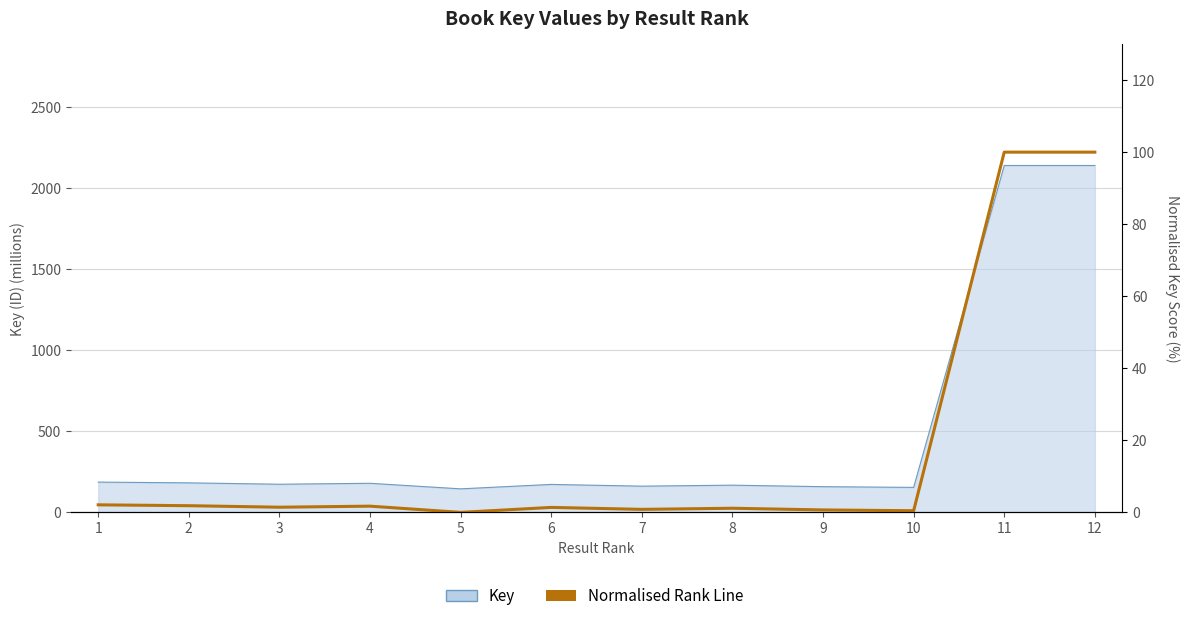

Where does the data first go above 1?

1